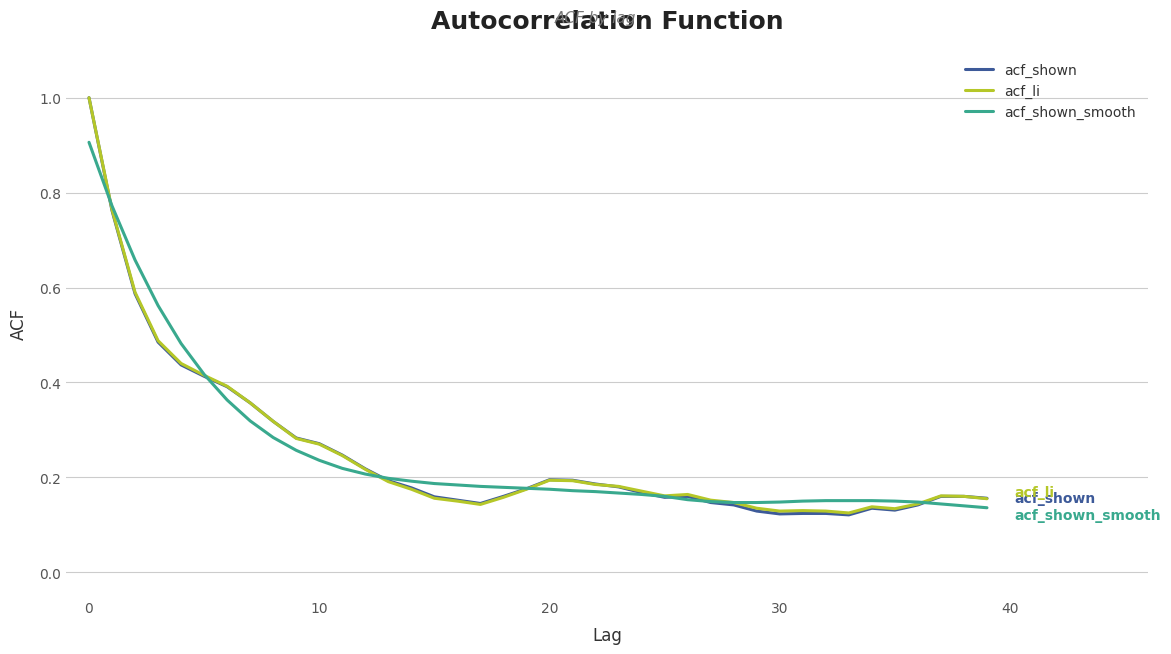

What is the greatest value displayed?

1.0